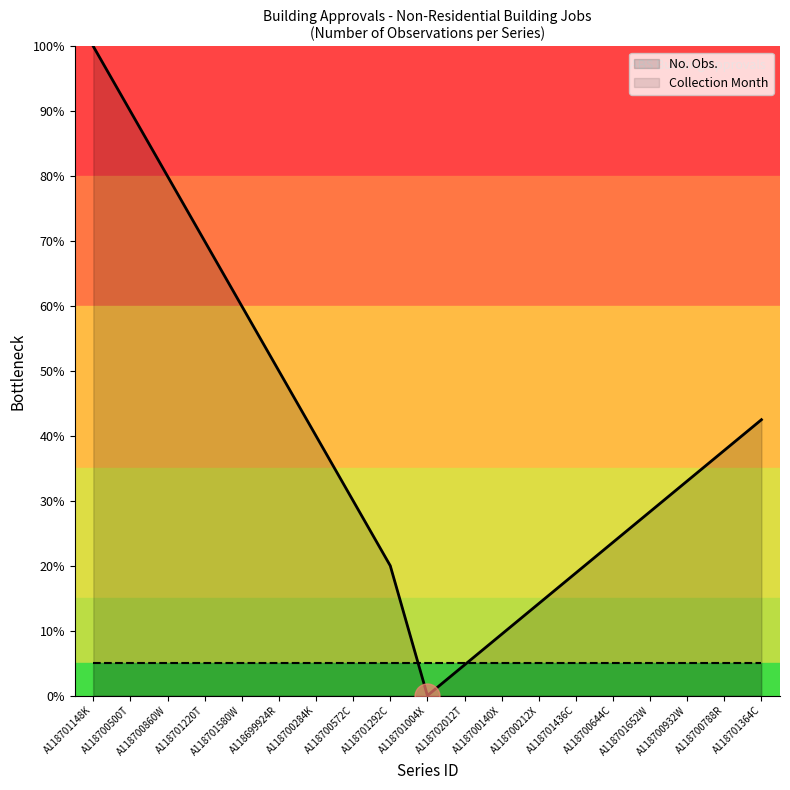

Where do Collection Month and No. Obs. first cross each other?

A118701292C and A118701004X